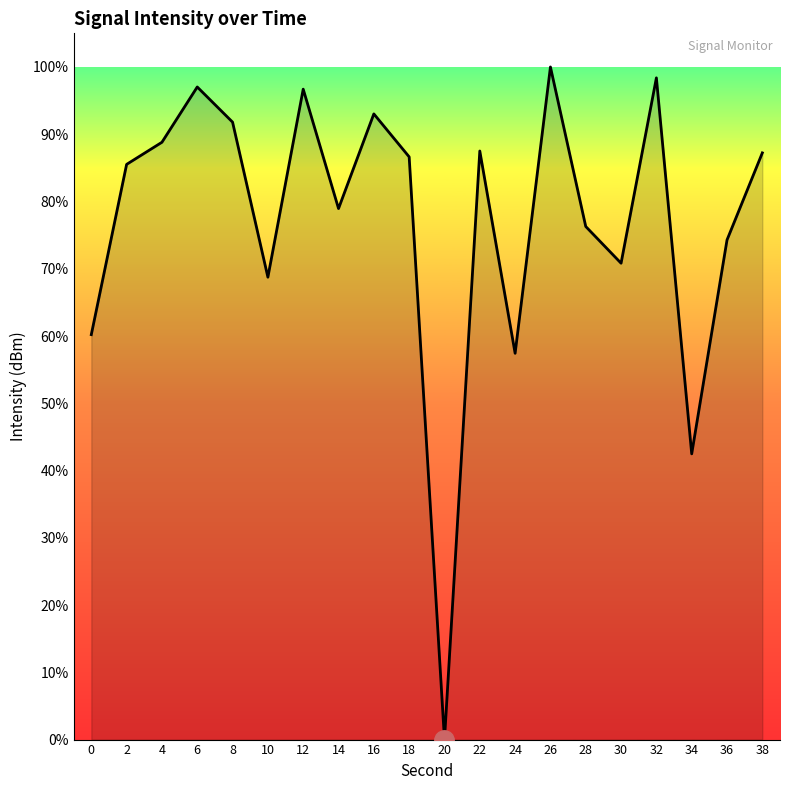

Read the value at 26.

100.0